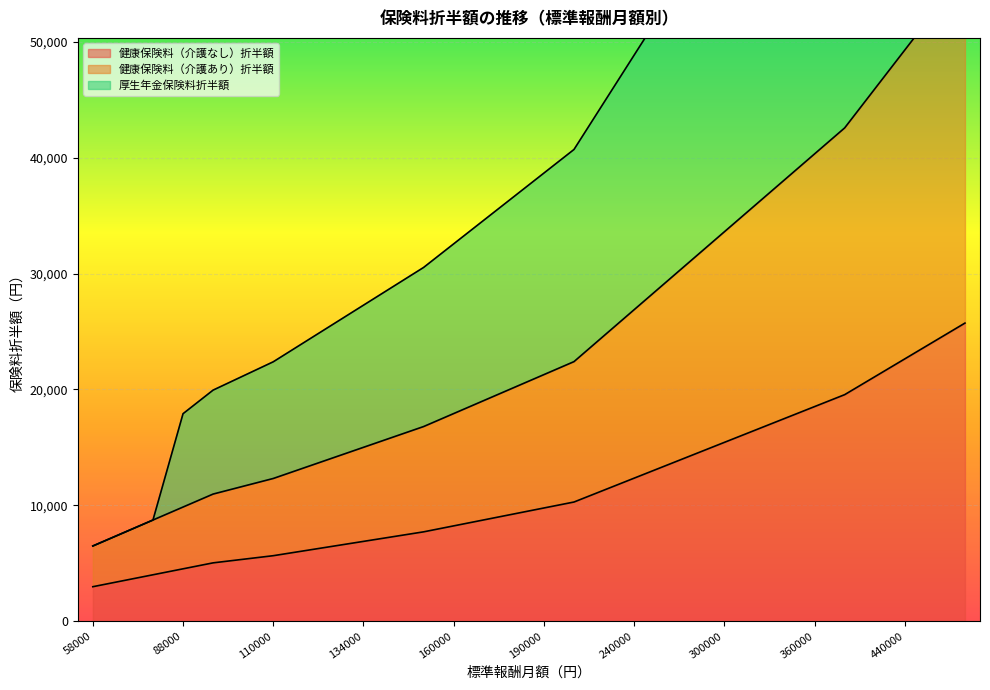

Between 88000 and 220000, which is larger?

220000